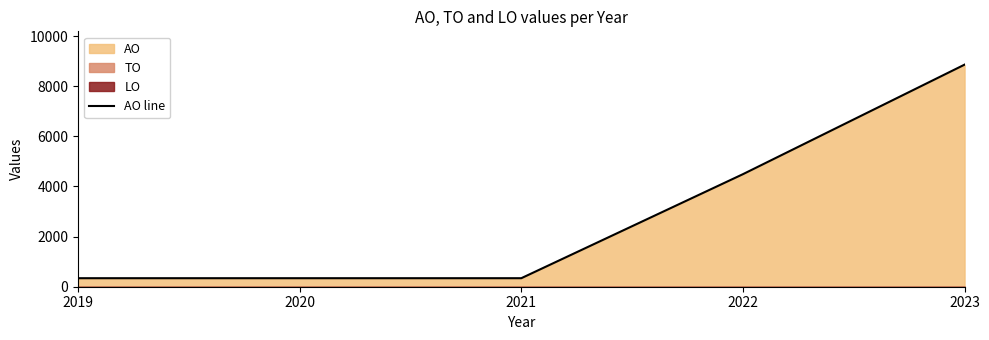

How many lines are shown in the chart?

1